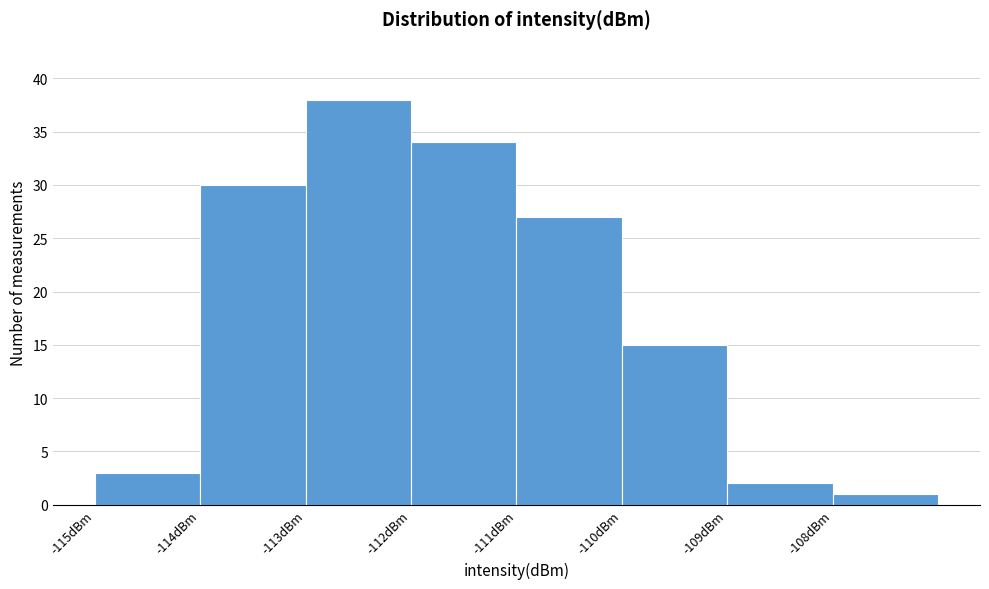

Reading left to right, transcribe this chart: for each bar, give the range it covers on the x-axis and its height. The values are not printed on the chart, so give them approximately, as read against the axis.

-115 to -114: 3
-114 to -113: 30
-113 to -112: 38
-112 to -111: 34
-111 to -110: 27
-110 to -109: 15
-109 to -108: 2
-108 to -107: 1